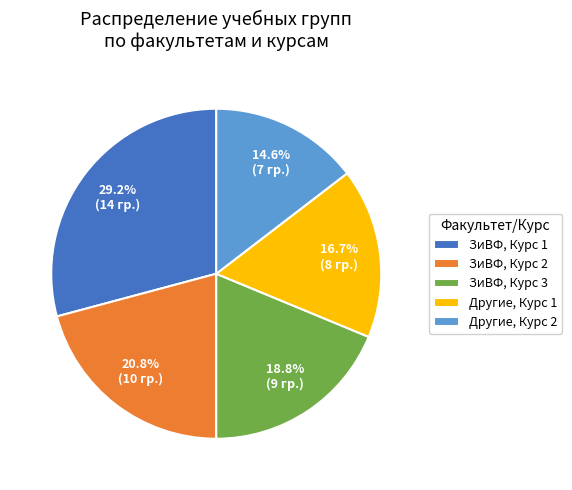

Which category has the biggest portion of the pie?

ЗиВФ, Курс 1